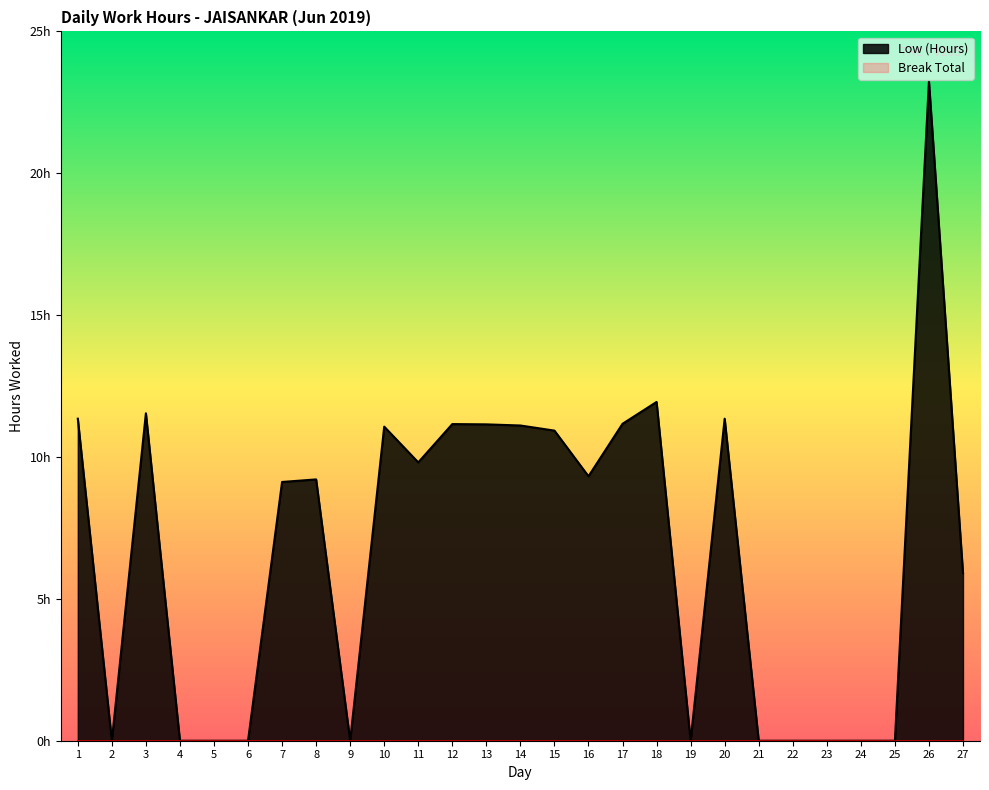

How many interior local peaks (higher than both neighbors) does the data have?

7